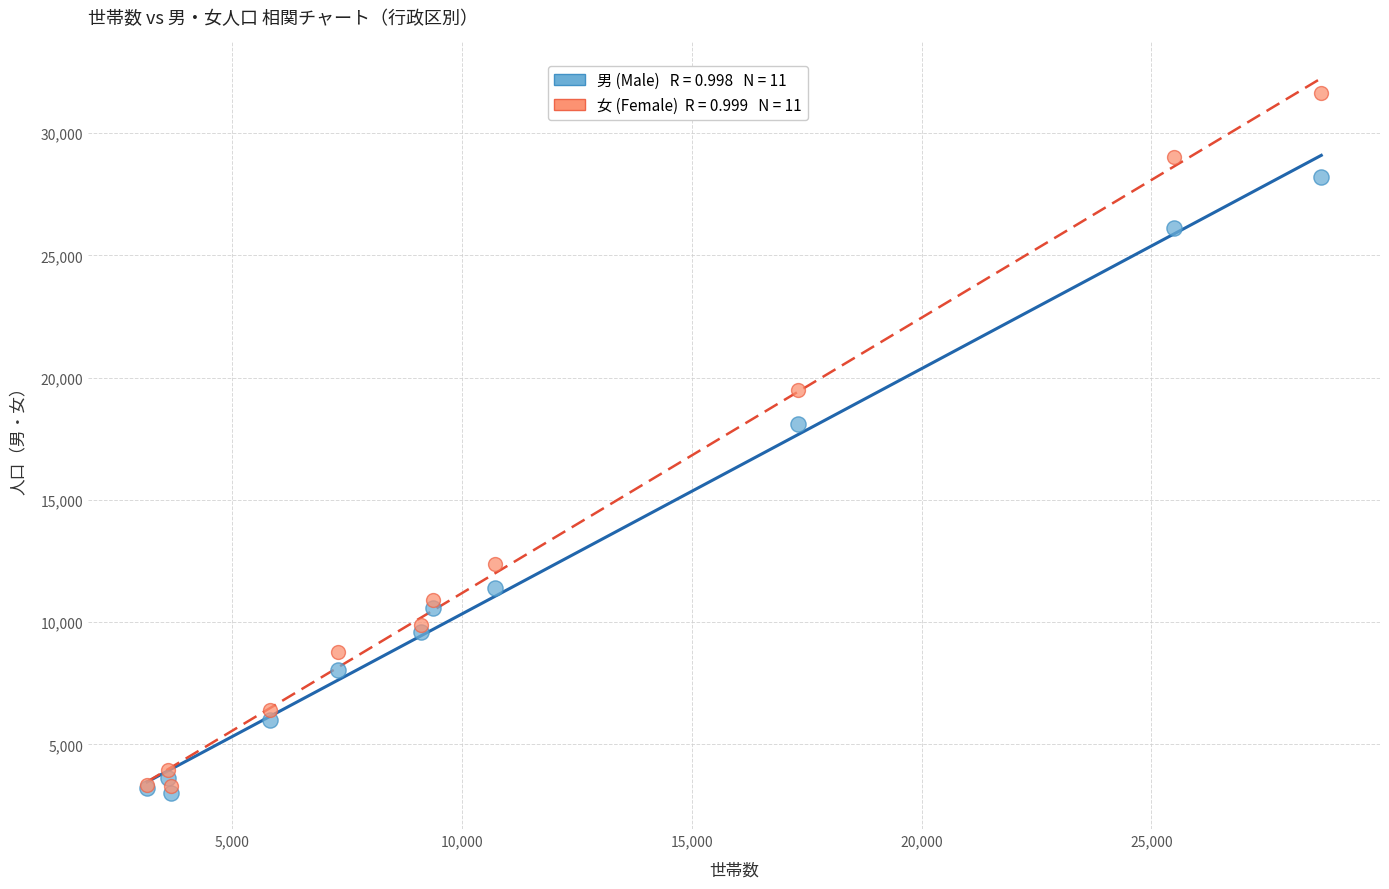

Across all series, what Y value is closest to 17312?

18114